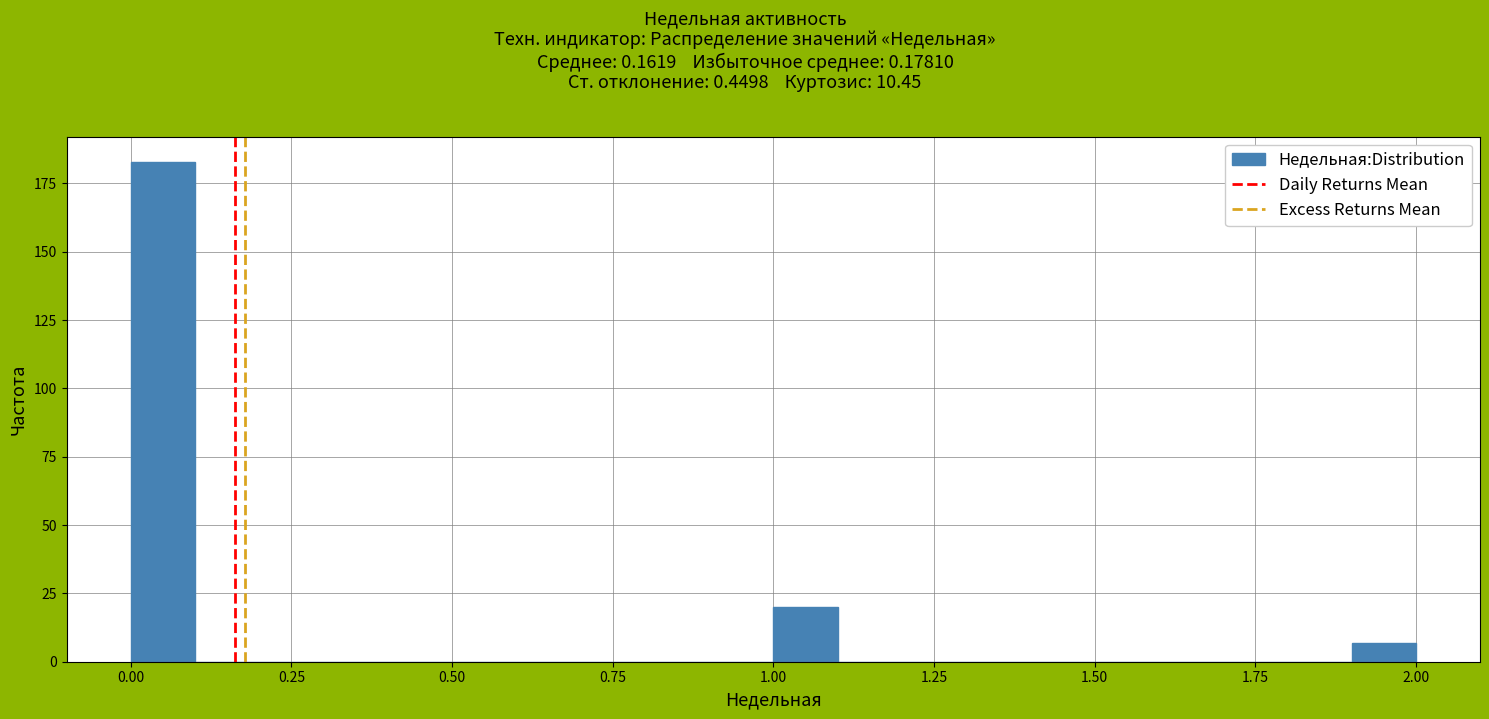

Around what value on the x-axis is the tallest bar? Give the approximate position of its centre, as read against the axis.

0.05